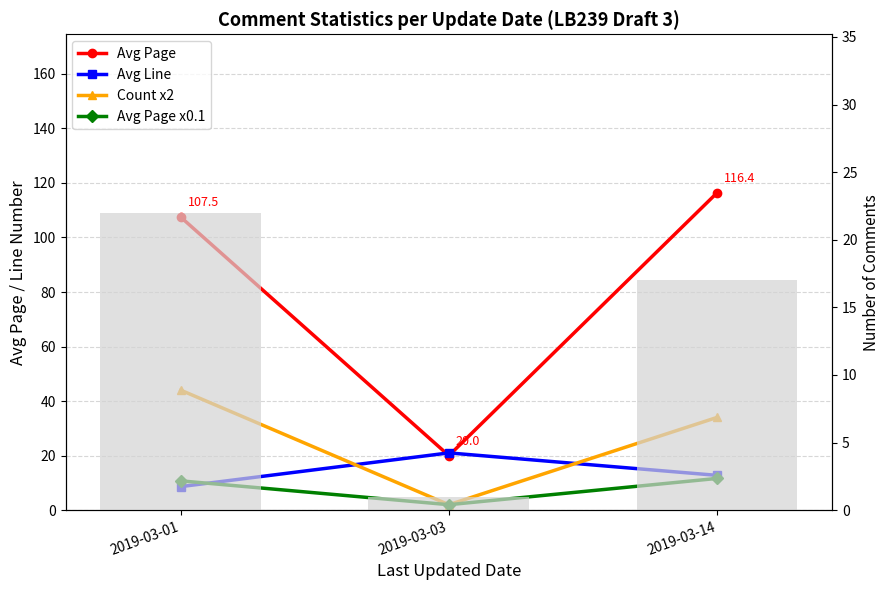

Does the chart contain stacked bars?

No